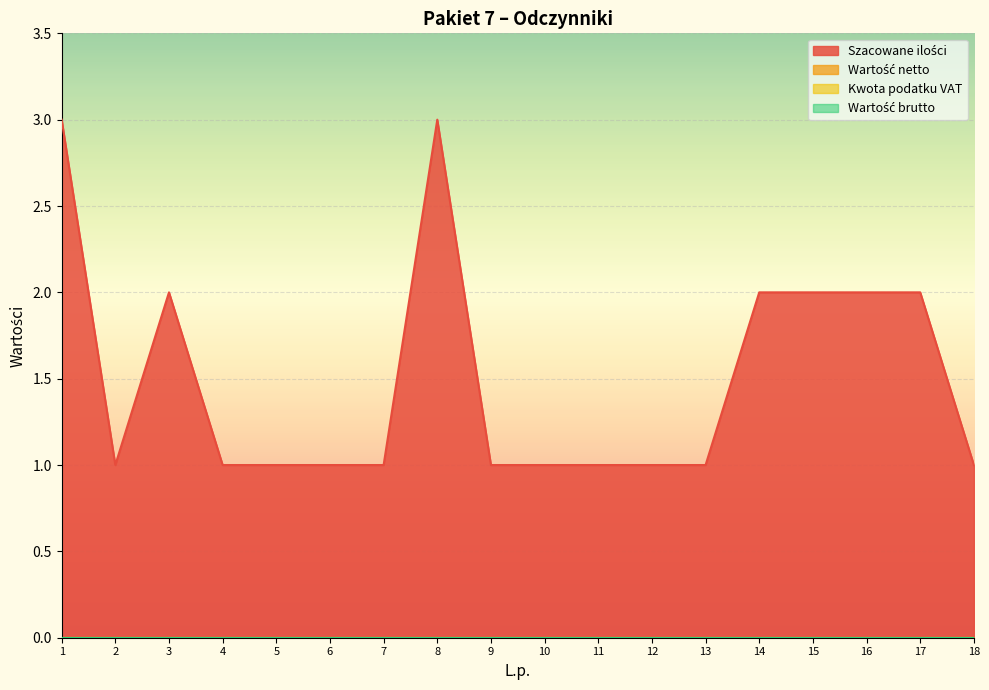

Which series has the widest spread of values?

Szacowane ilości